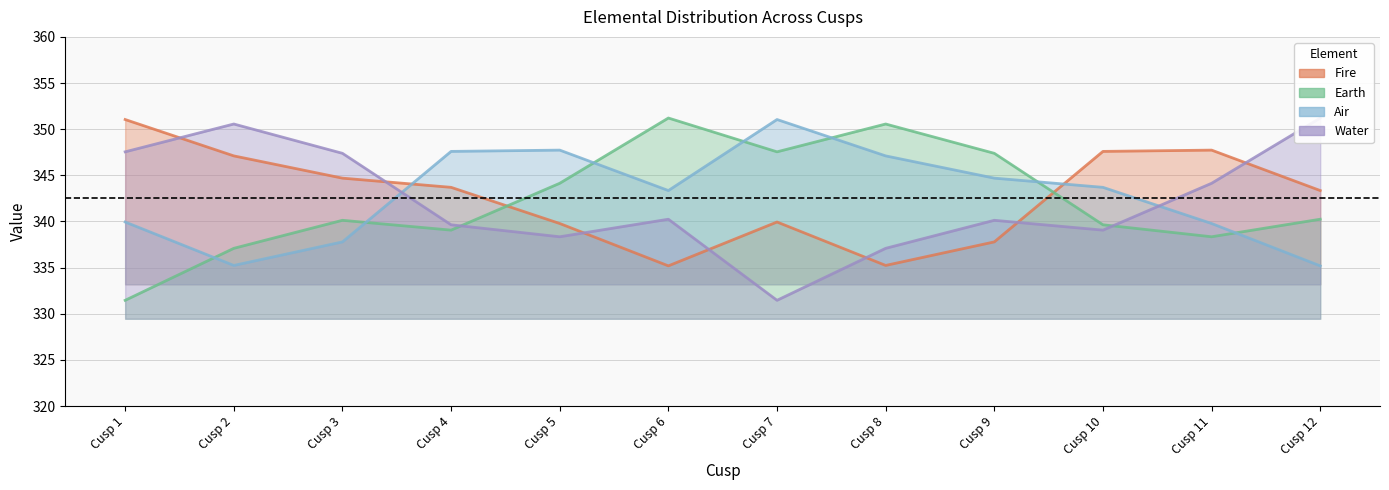

At how many categories does at least one series exceed 335?

12